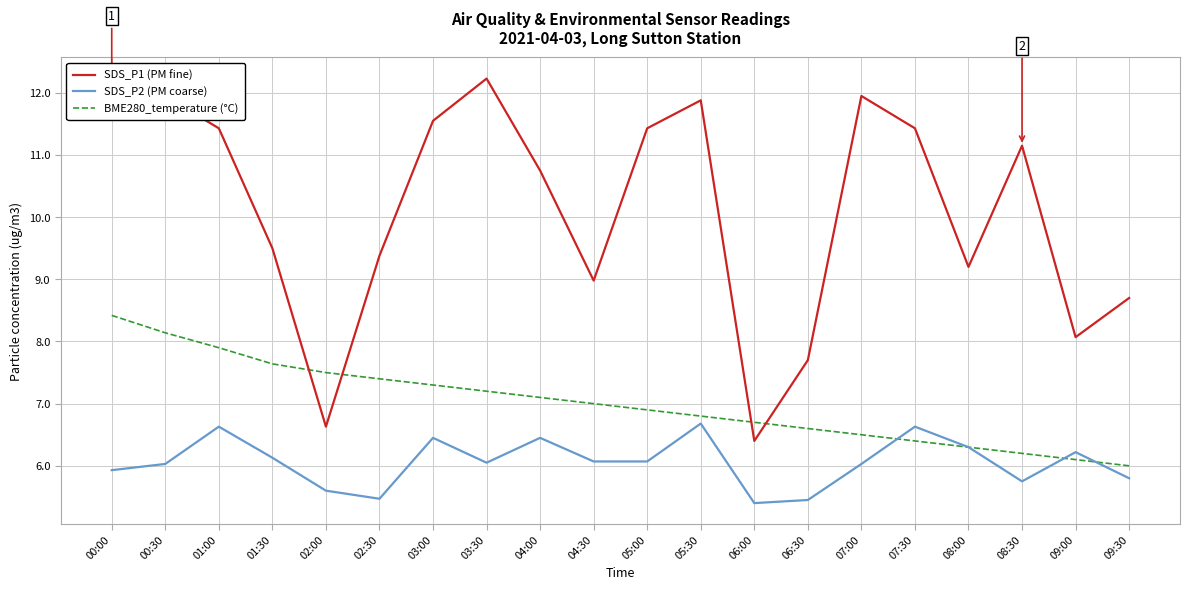

Is it true that SDS_P2 (PM coarse) equals 7.9 at 06:30?

False